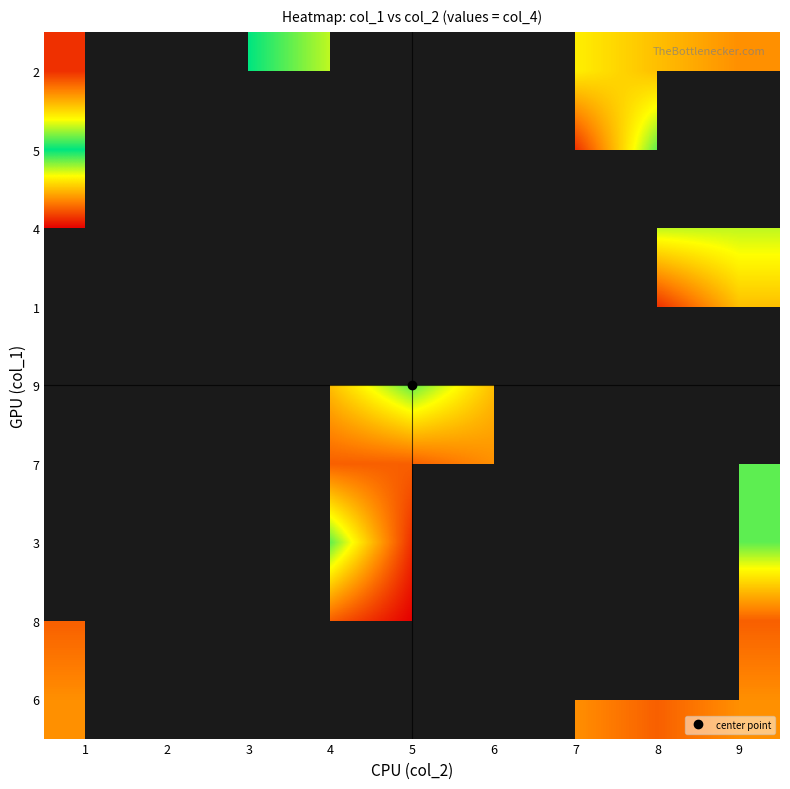

Where is 9 nearest to the value 4?

4